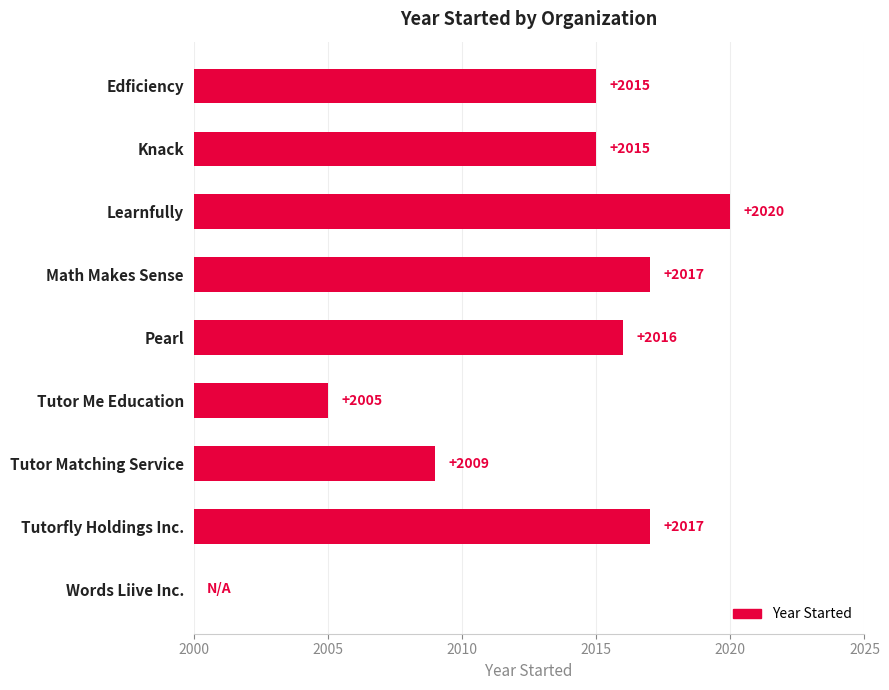

The value at Math Makes Sense is 9. True or false?

False